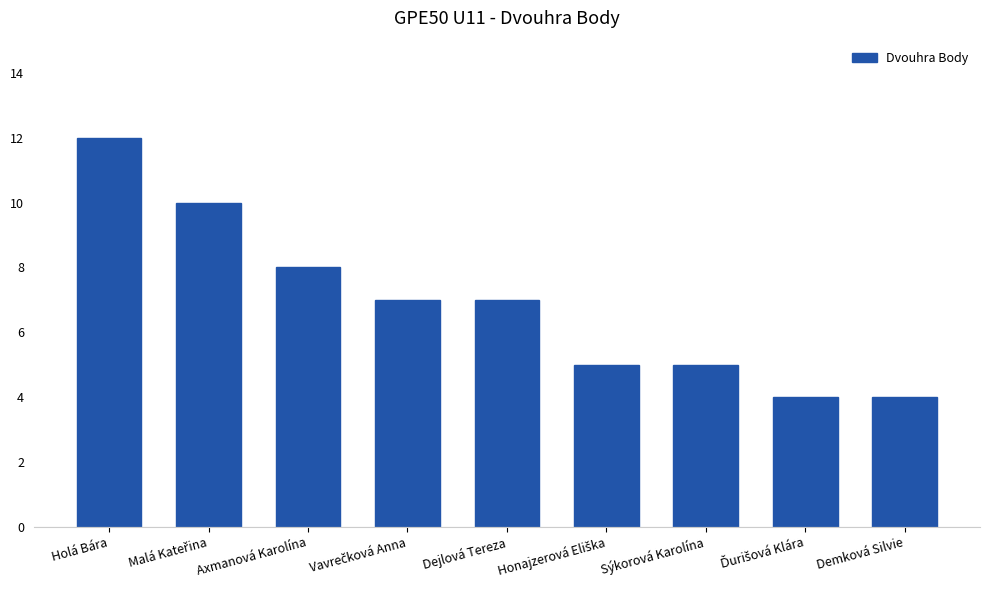

What is the value of the 2nd bar from the left?

10